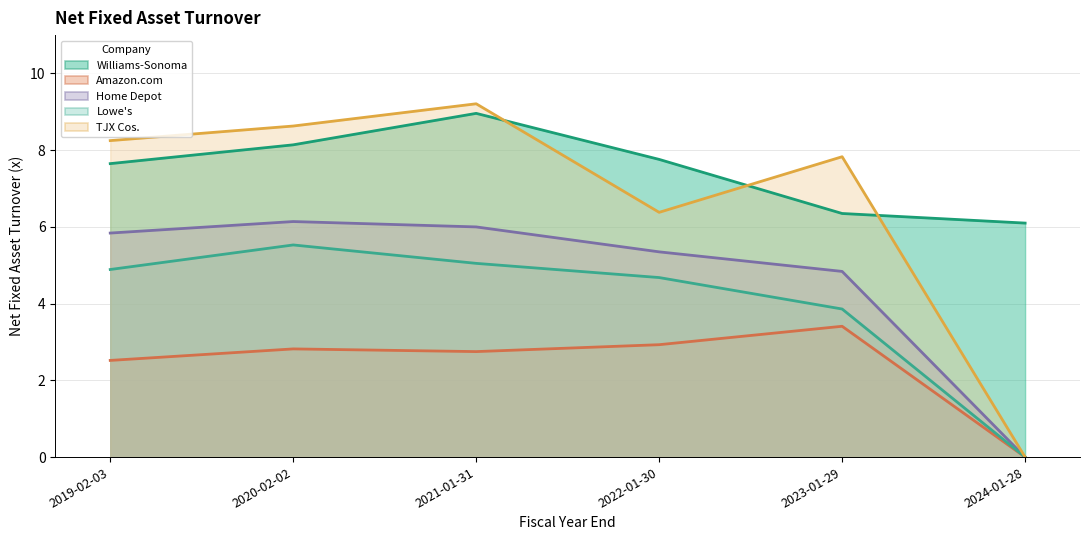

True or false: Amazon.com and TJX Cos. cross at least once.

False